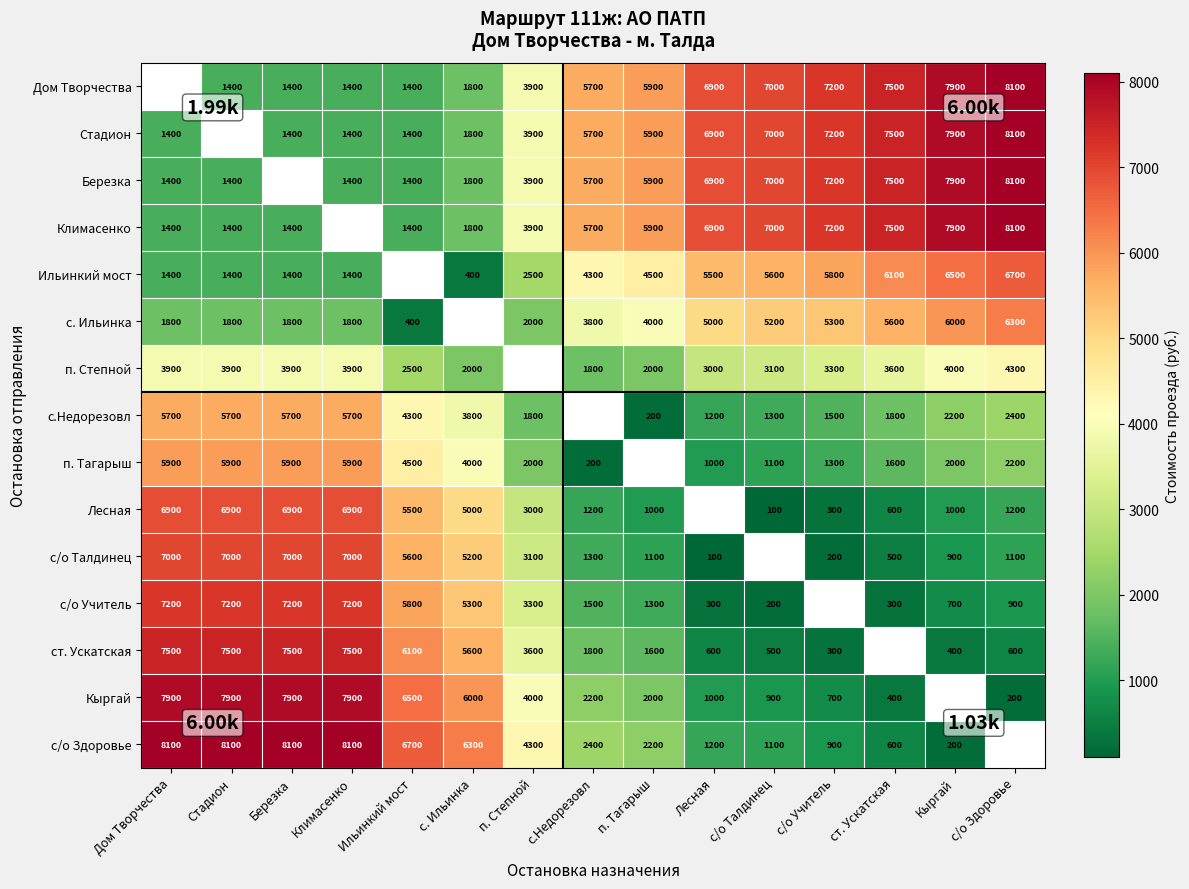

What is the sum of the п. Тагарыш values at Кыргай and Дом Творчества?

7900